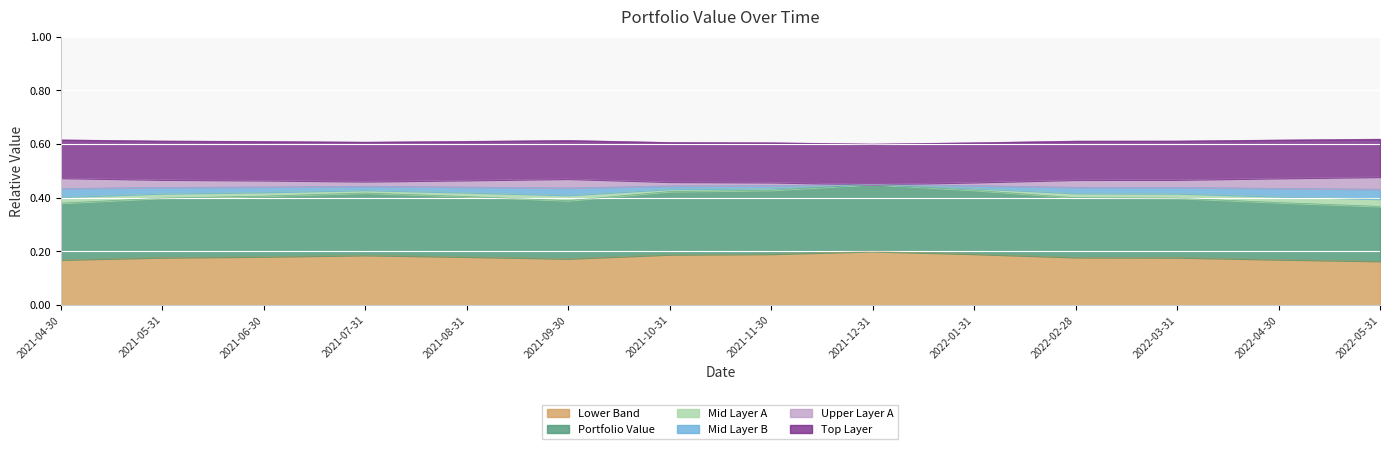

The value of Lower Band at 2021-08-31 is 0.0. True or false?

False